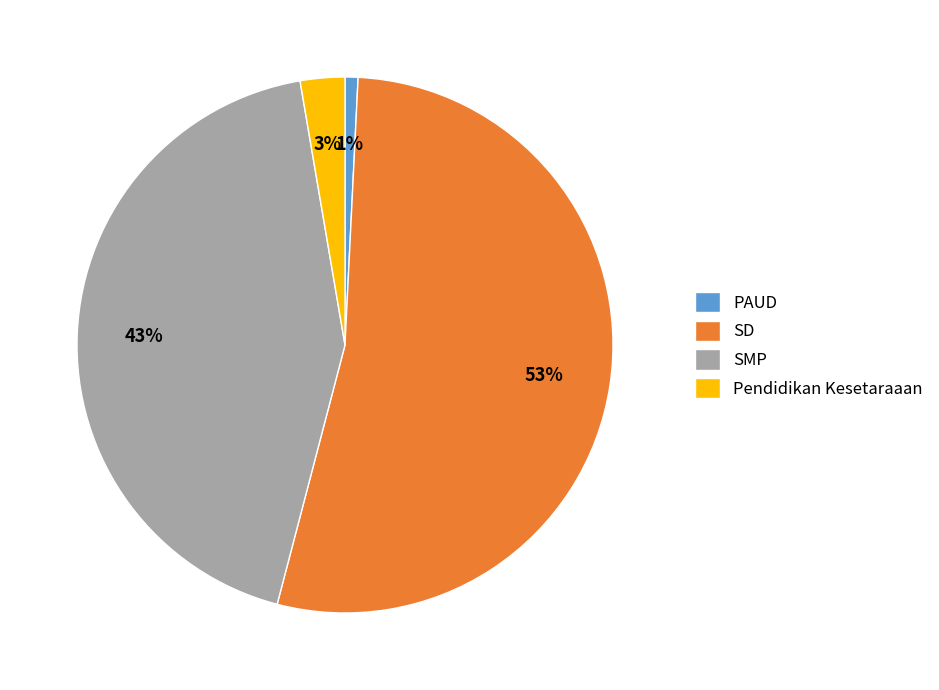

Rank the categories by value from lowest to highest.

PAUD, Pendidikan Kesetaraaan, SMP, SD